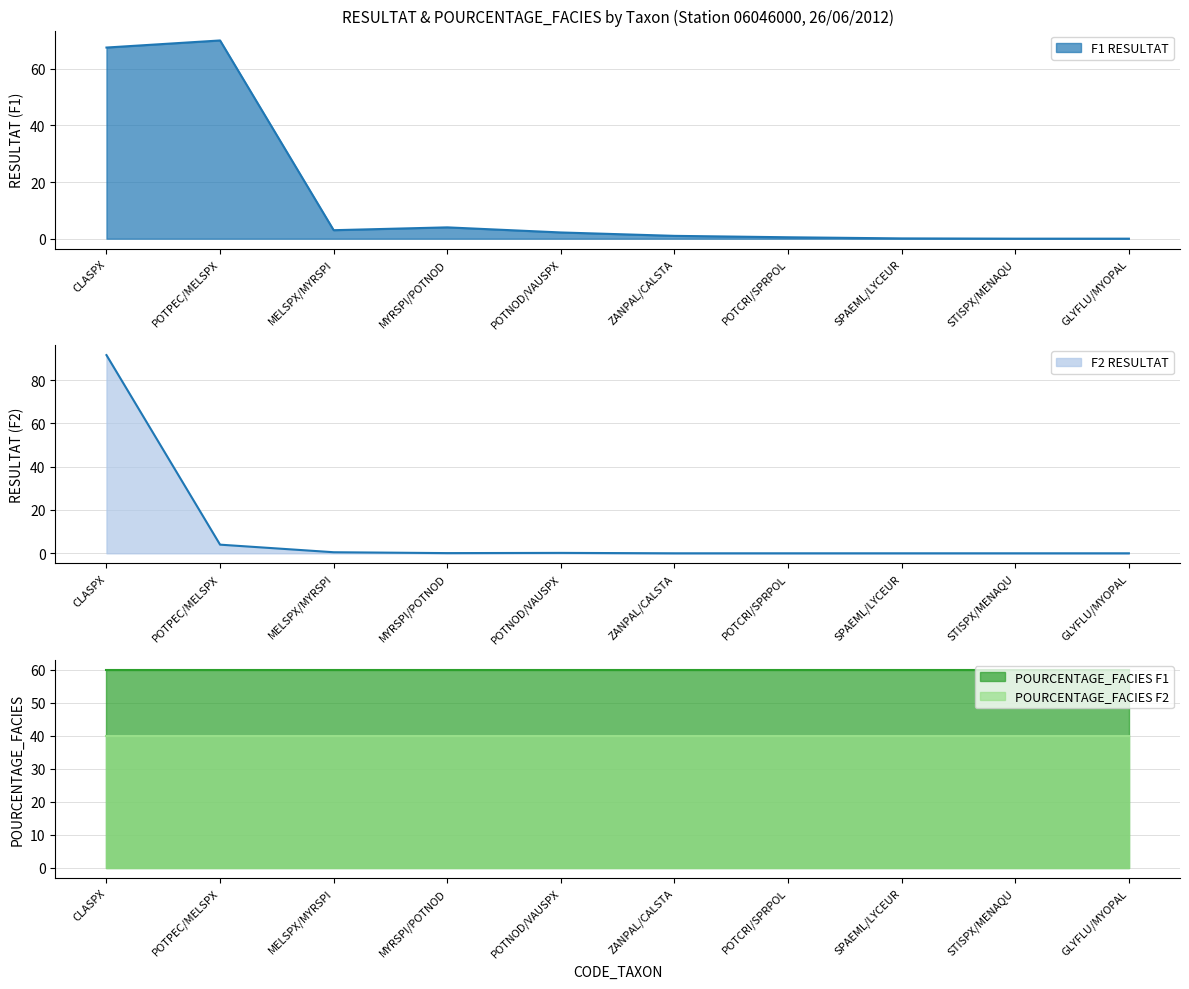

At which category is the sum across all series the highest?

CLASPX